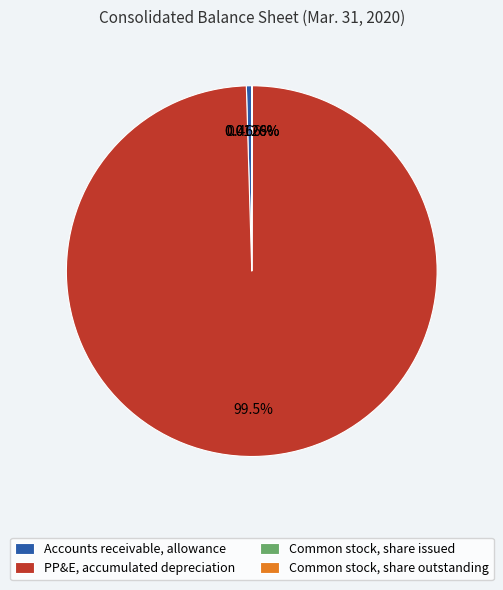

Combined, do PP&E, accumulated depreciation and Accounts receivable, allowance account for over 50%?

Yes